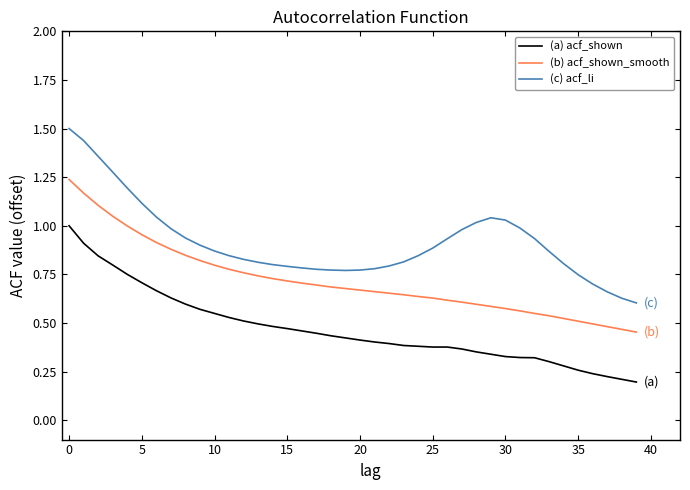

Which series has the widest spread of values?

(c) acf_li